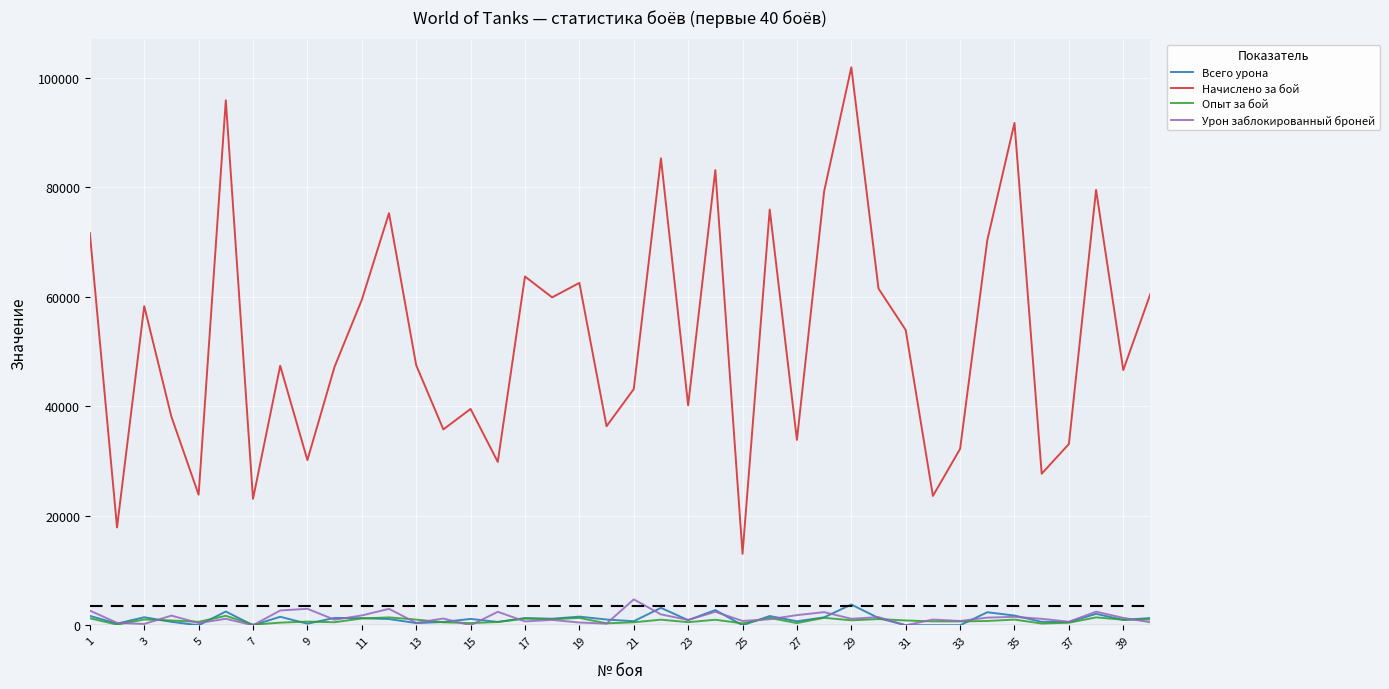

Which series has the largest total across all categories?

Начислено за бой